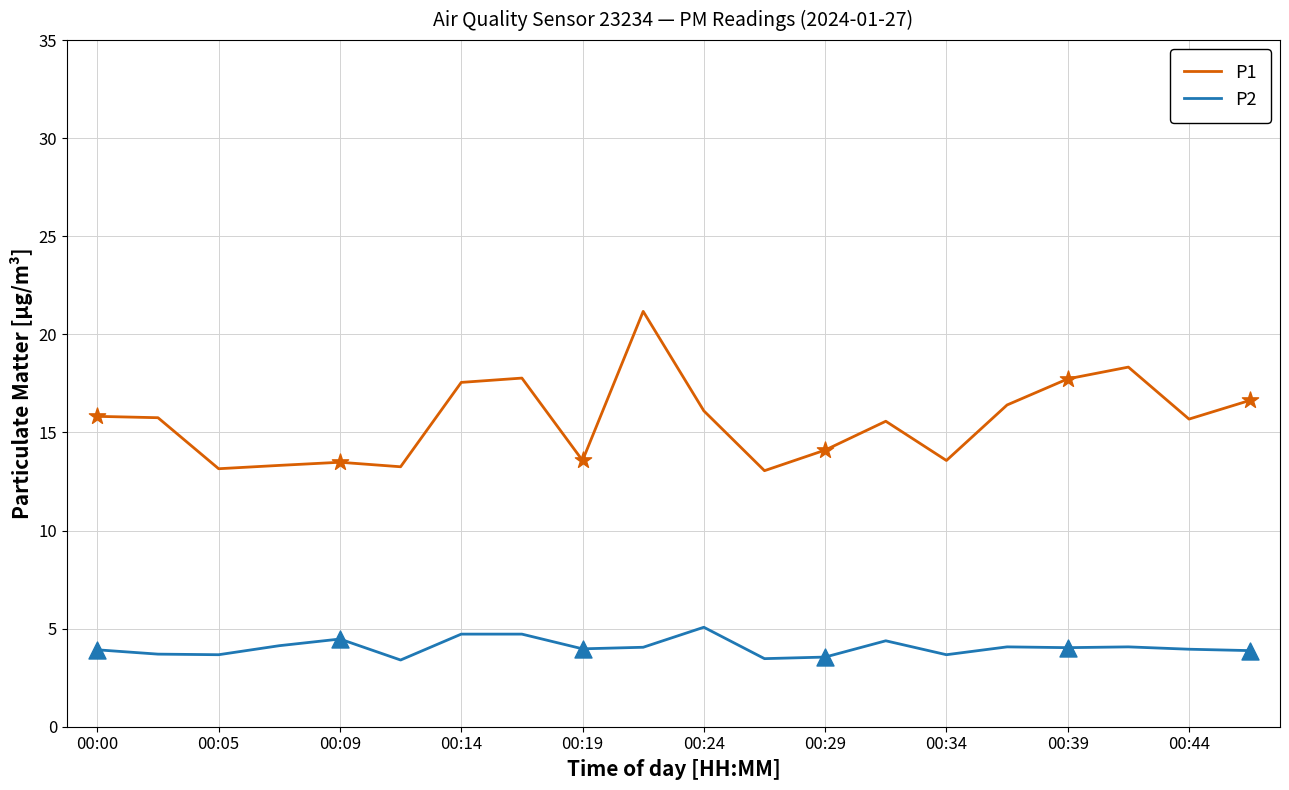

Which series has the largest total across all categories?

P1